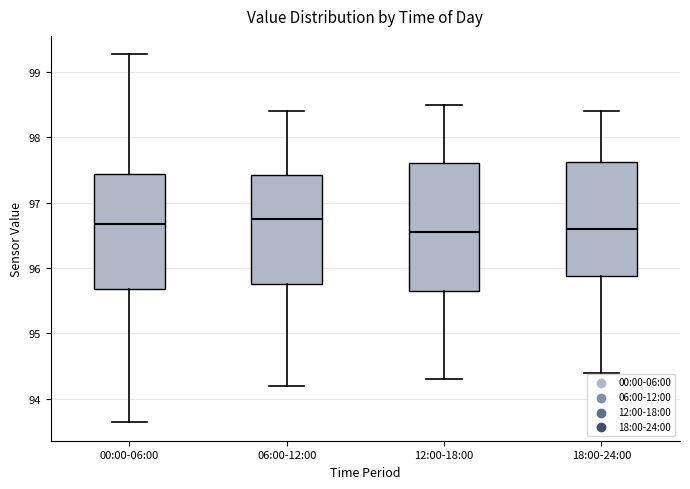

Where does the upper whisker of the box for 06:00-12:00 end on the y-axis? The values are not printed on the chart, so give them approximately, as read against the axis.

98.4